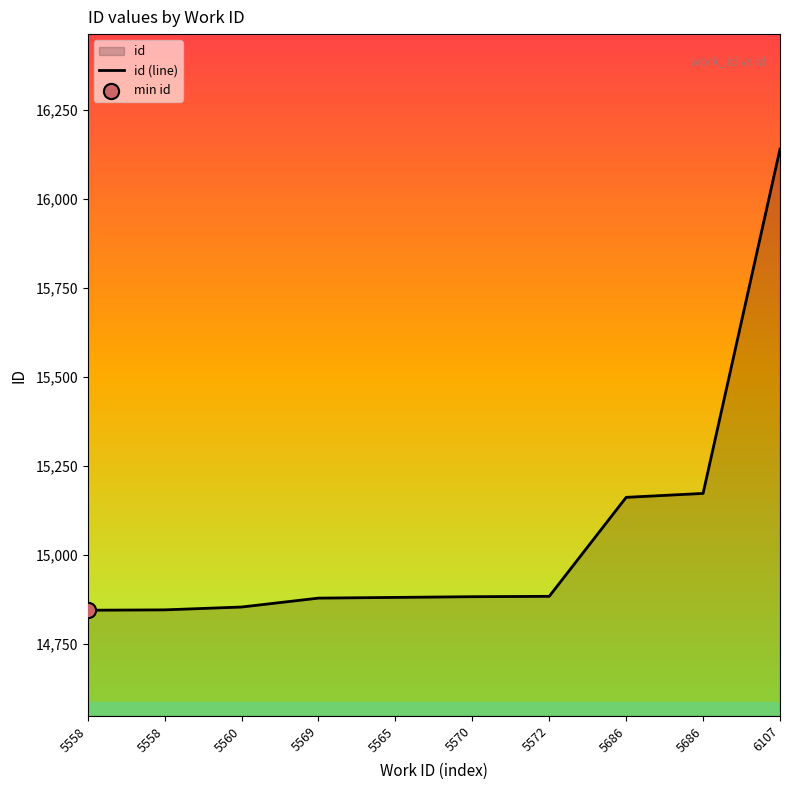

What is the change in value from 5558 to 5686?

+327